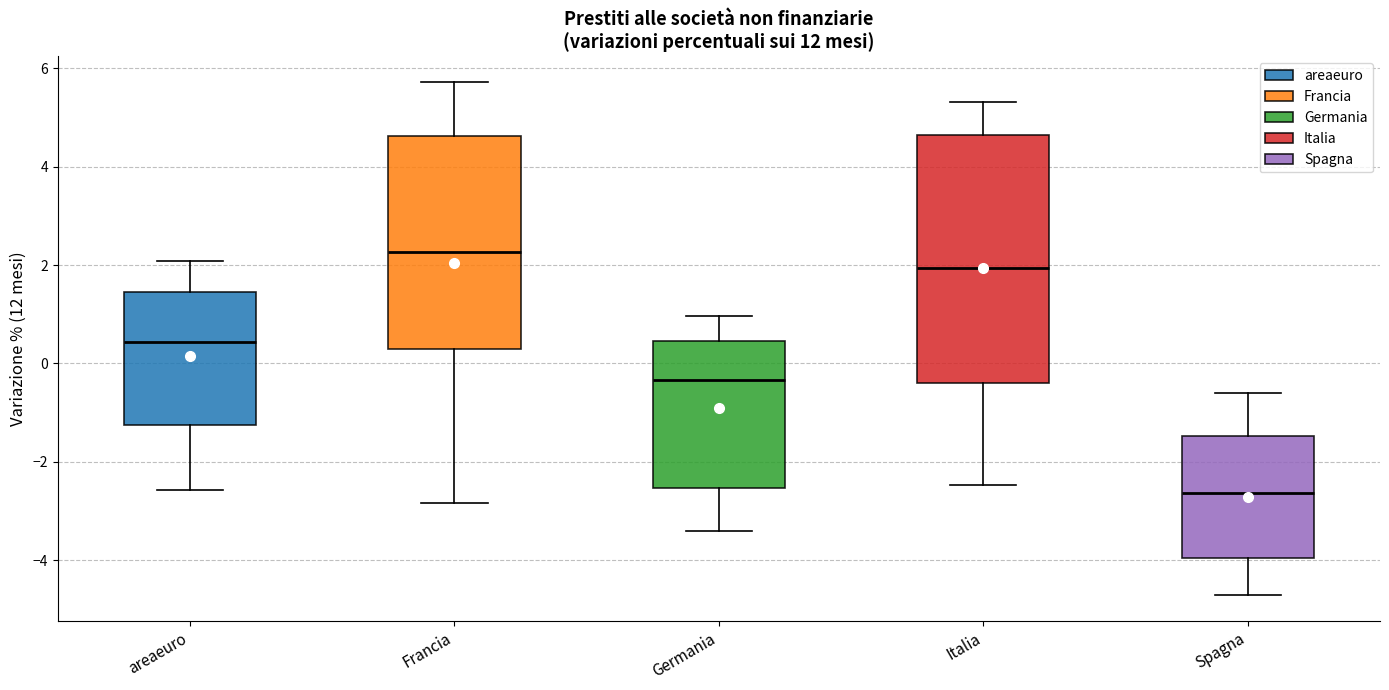

Reading left to right, transcribe this box plot: for each box, give where its median line is, the range the box spans, and where its two whiskers end, as read against the y-axis. The values are not printed on the chart, so give them approximately, as read against the axis.

areaeuro: median 0.4, box -1.2 to 1.4, whiskers -2.6 to 2.0
Francia: median 2.2, box 0.2 to 4.6, whiskers -2.8 to 5.8
Germania: median -0.4, box -2.6 to 0.4, whiskers -3.4 to 1.0
Italia: median 2.0, box -0.4 to 4.6, whiskers -2.4 to 5.4
Spagna: median -2.6, box -4.0 to -1.4, whiskers -4.8 to -0.6